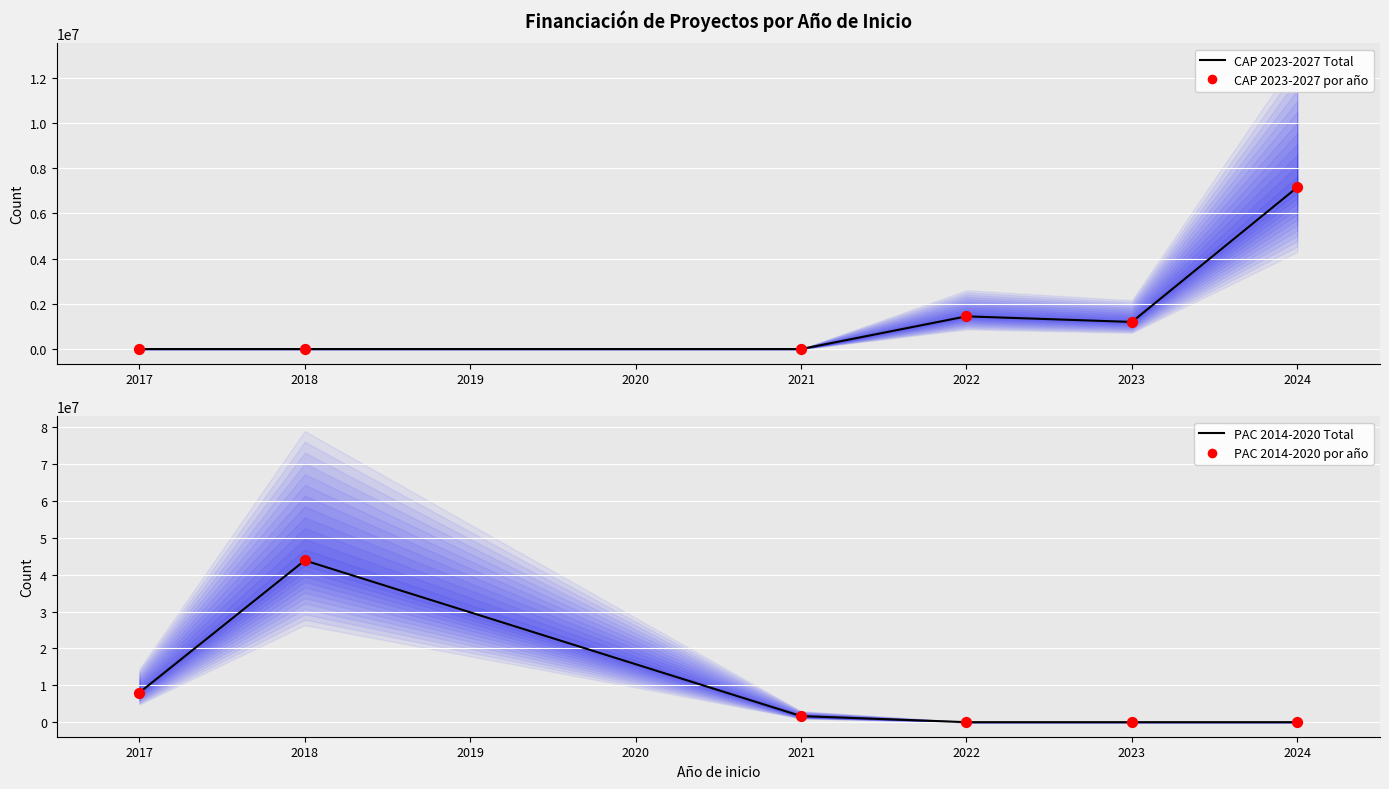

At how many categories does at least one series exceed 31101540?

1